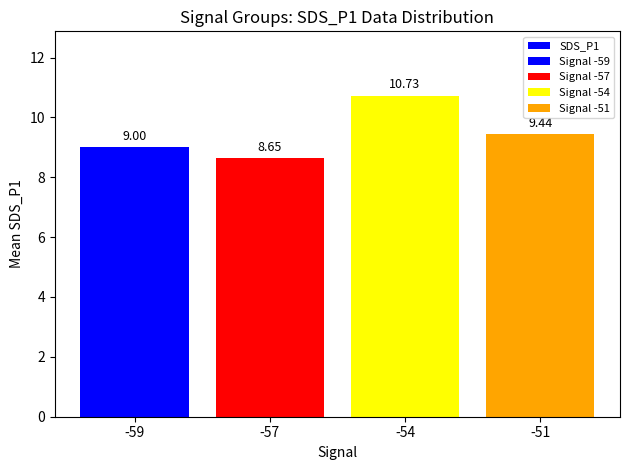

Reading right to left, what are all the values shown in this chart?

-51=9.4	-54=10.7	-57=8.7	-59=9.0